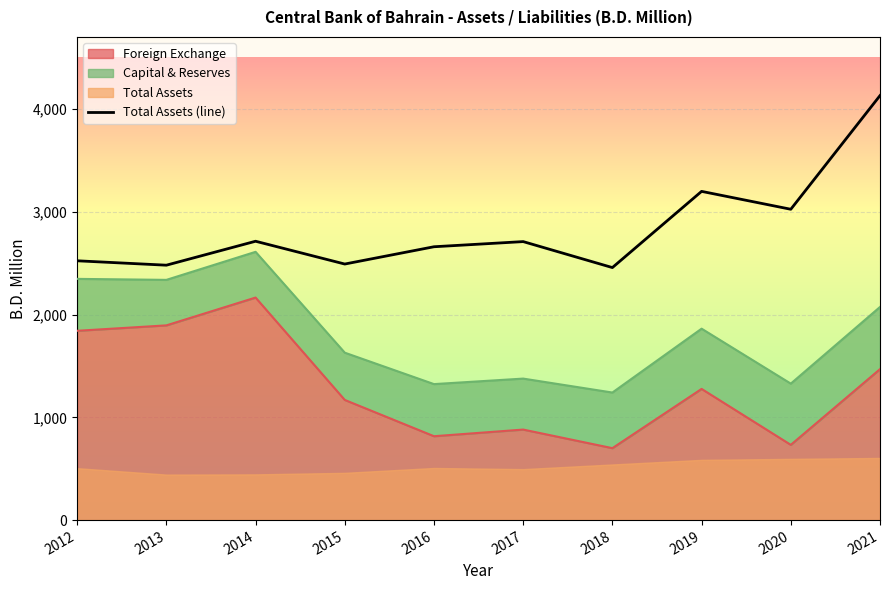

What is the value of the 10th point from the left?

4129.6